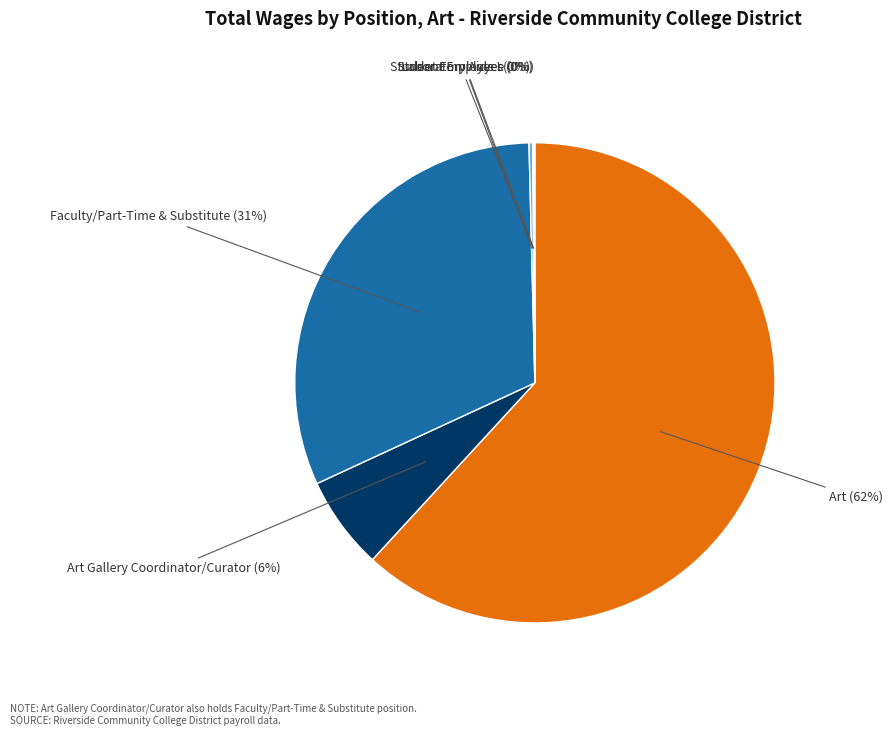

To the nearest percent, what is the average slice percentage?

17%